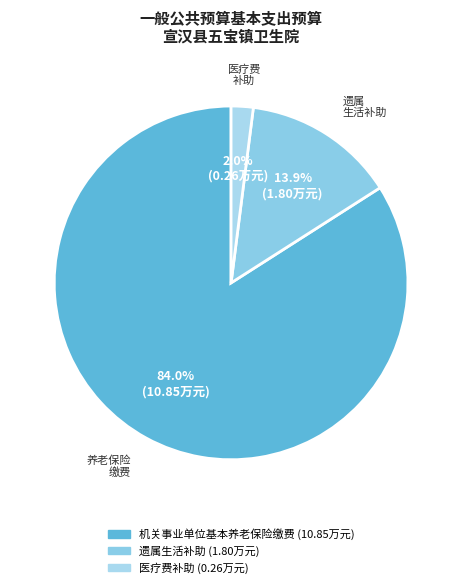

How many segments does this pie chart have?

3